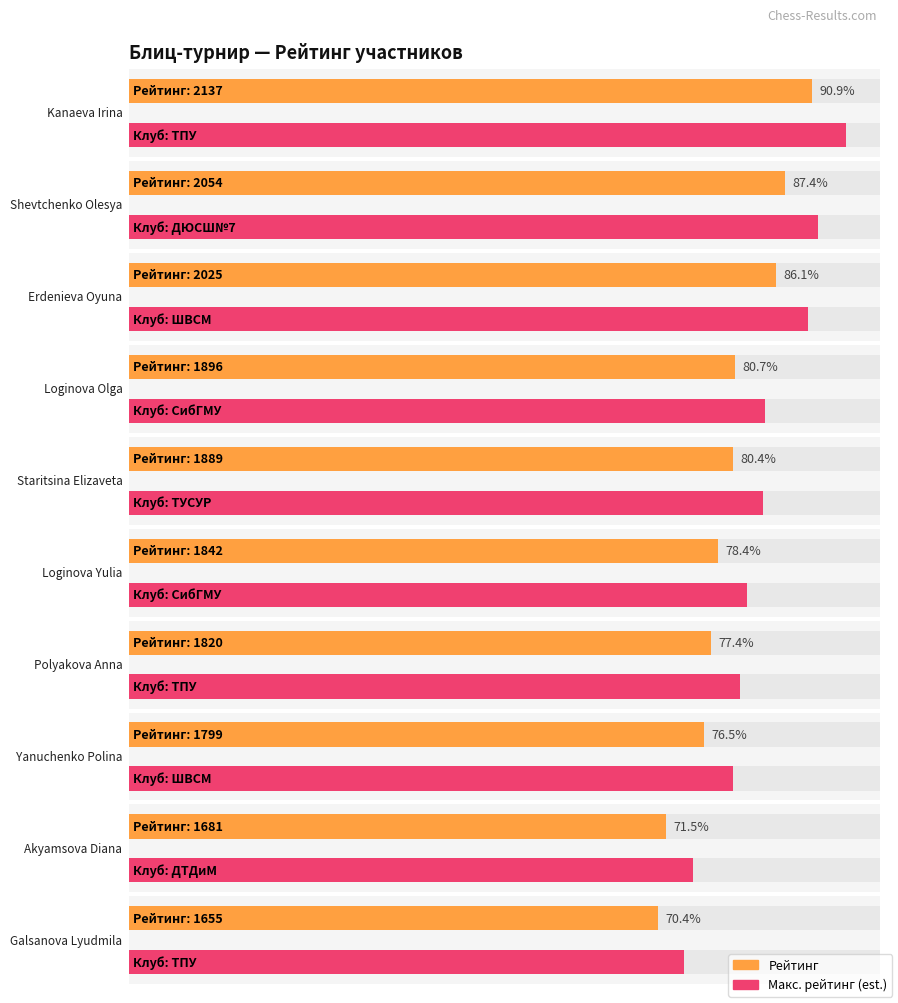

Is it true that the value at Akyamsova Diana is 2828?

False